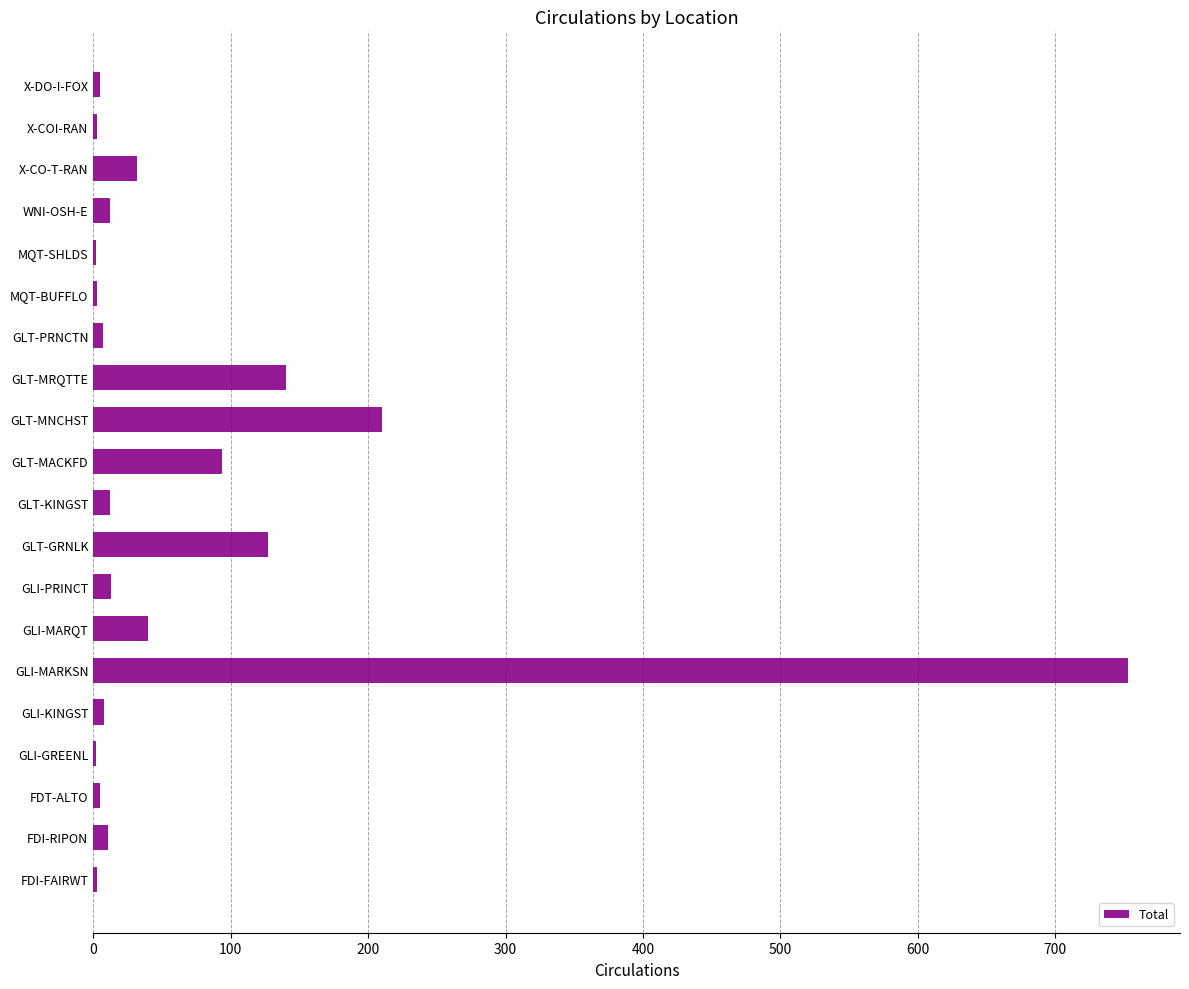

What is the sum of all values?

1482